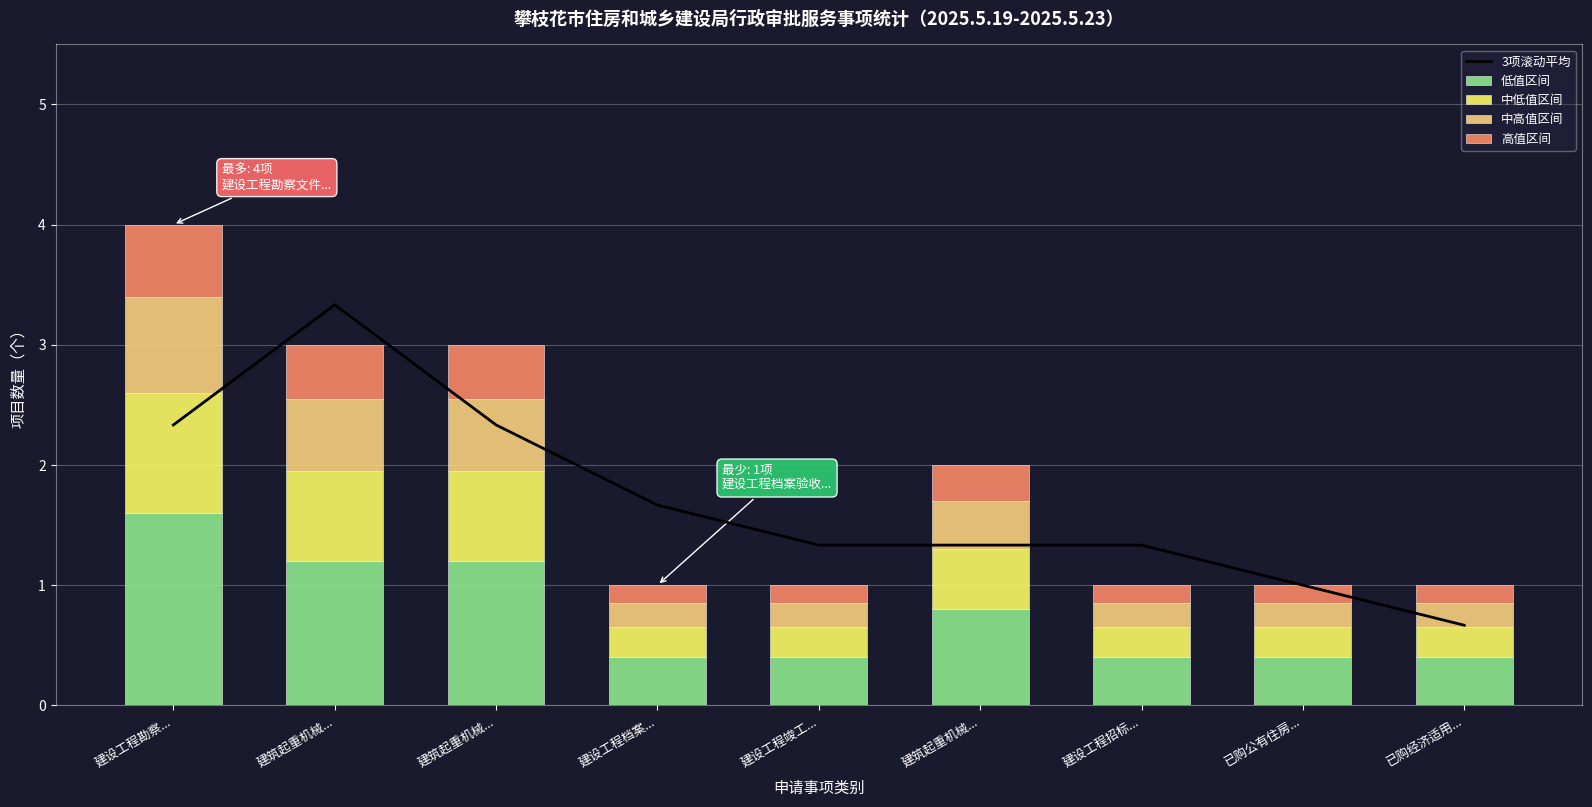

What value does the 中低值区间 series have at 建设工程档案...?

0.2